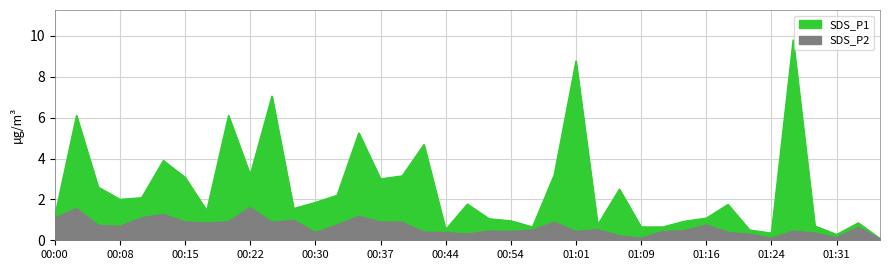

What is the smallest value displayed?

0.1